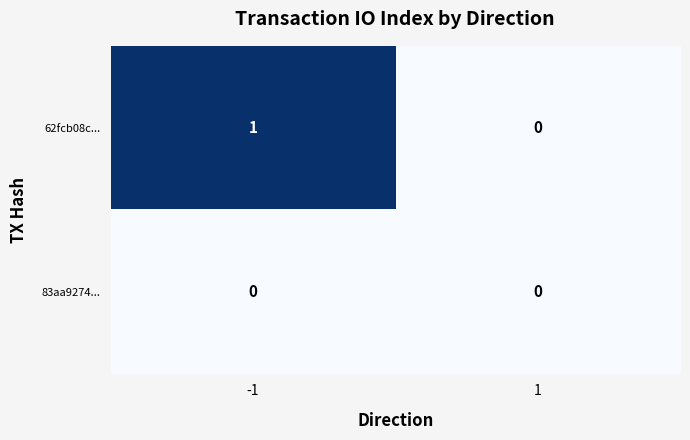

Reading right to left, transcribe all the data shown in this chart.

62fcb08c...: 1=0	-1=1
83aa9274...: 1=0	-1=0